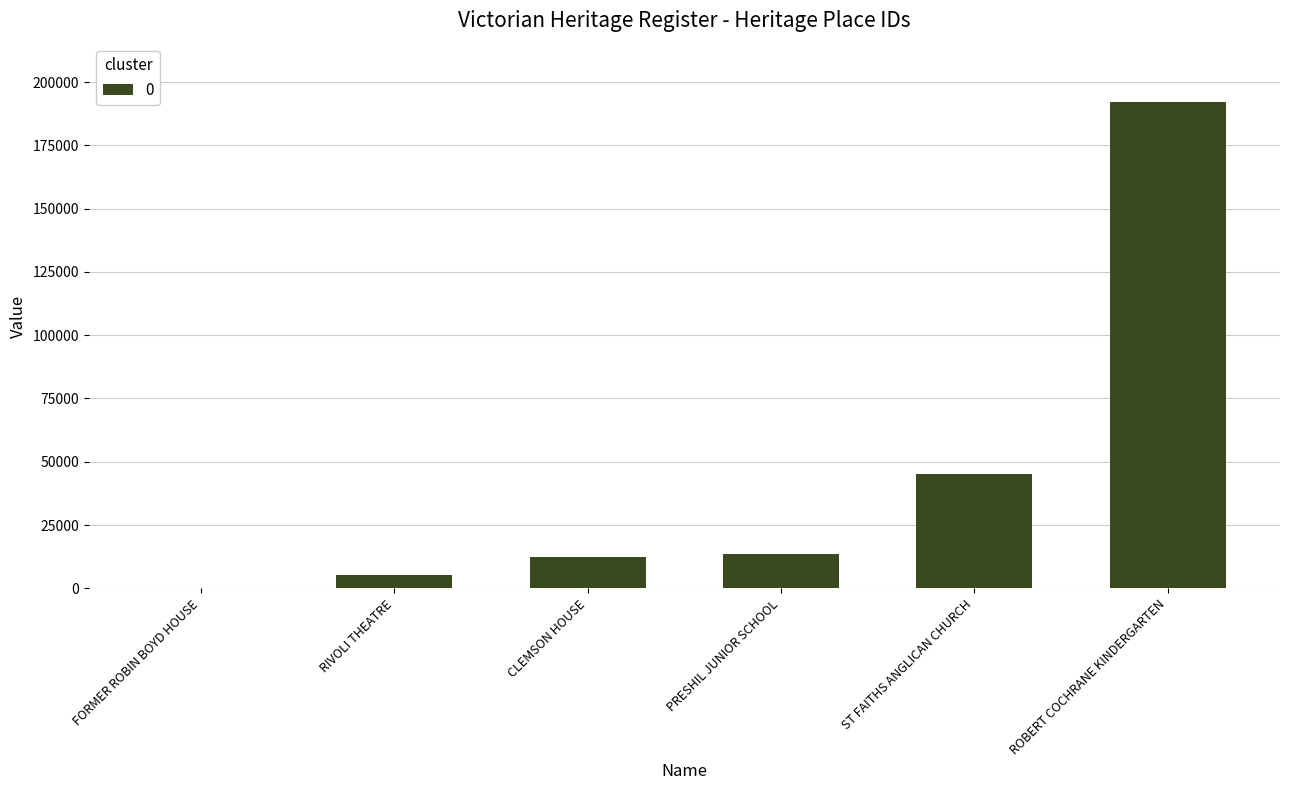

At which category does the chart reach its peak across all series?

ROBERT COCHRANE KINDERGARTEN